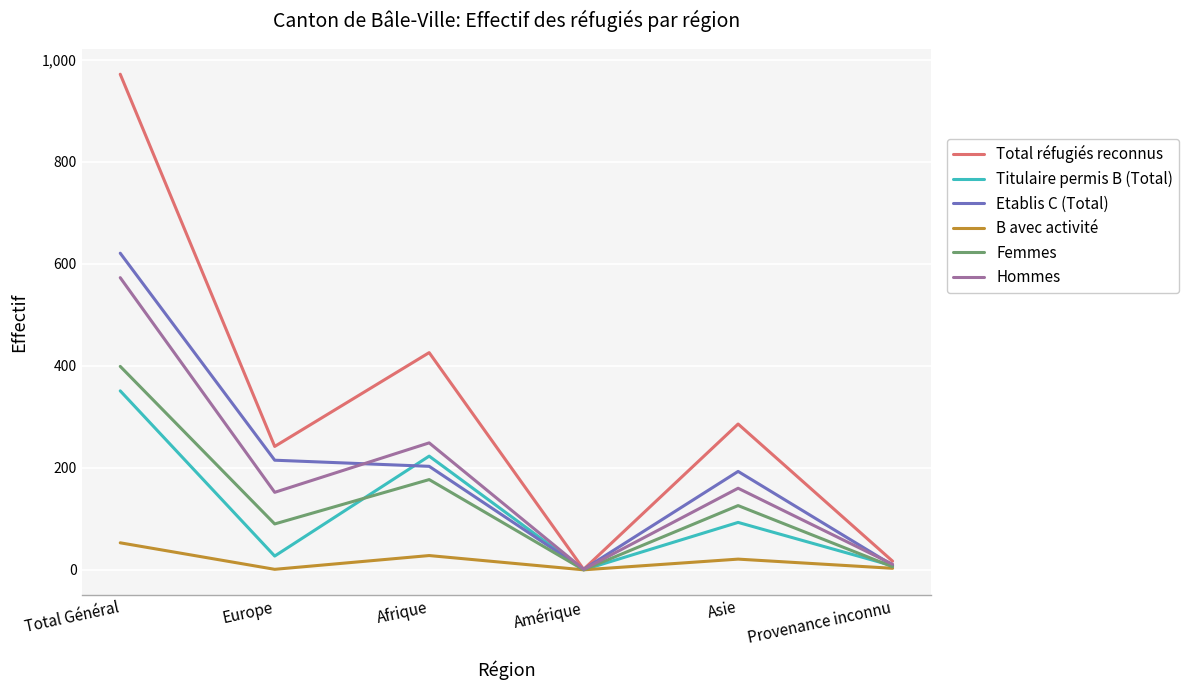

Where is the first local minimum for Hommes?

Europe